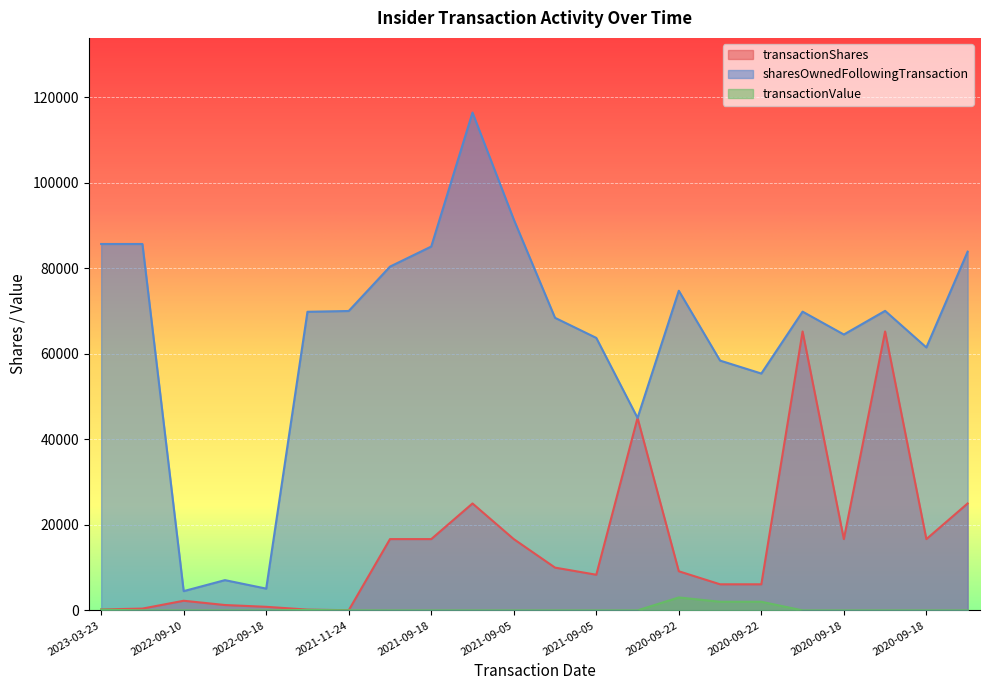

Reading left to right, list all the values displayed in this chart.

transactionShares: 223	417	2250	1250	834	184	32	16667	16667	25000	16666	10000	8333	45000	9145	6097	6097	65217	16666	65217	16666	25000
sharesOwnedFollowingTransaction: 85672	85672	4500	7070	5088	69820	70004	80382	85076	116404	91404	68409	63715	45000	74738	58409	55382	69856	64506	70036	61479	83883
transactionValue: 181	0	0	0	0	105	20	0	0	0	0	0	0	0	3022	2015	2015	0	0	0	0	0